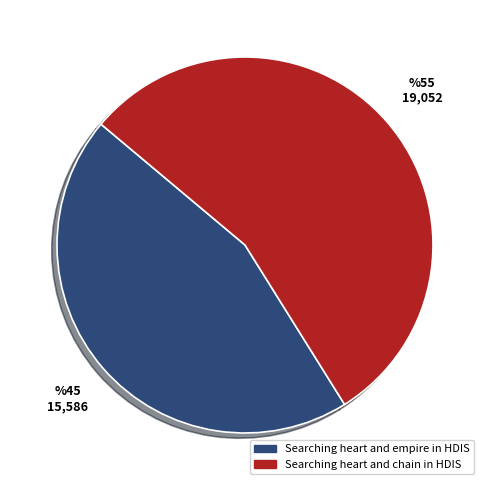

How many slices are in this pie chart?

2